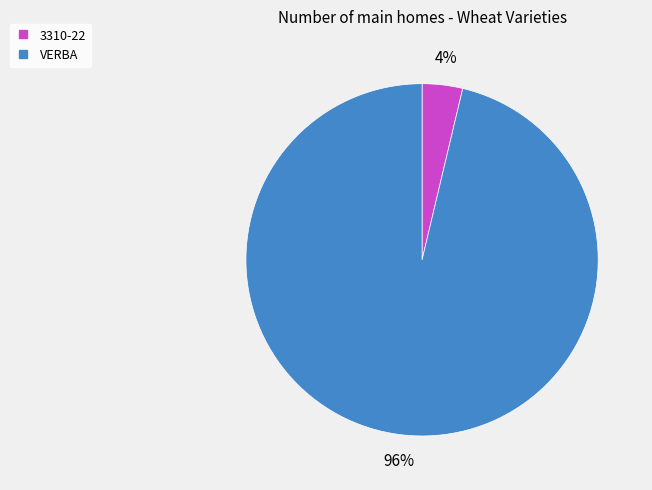

What percentage is the VERBA slice, to the nearest percent?

96%